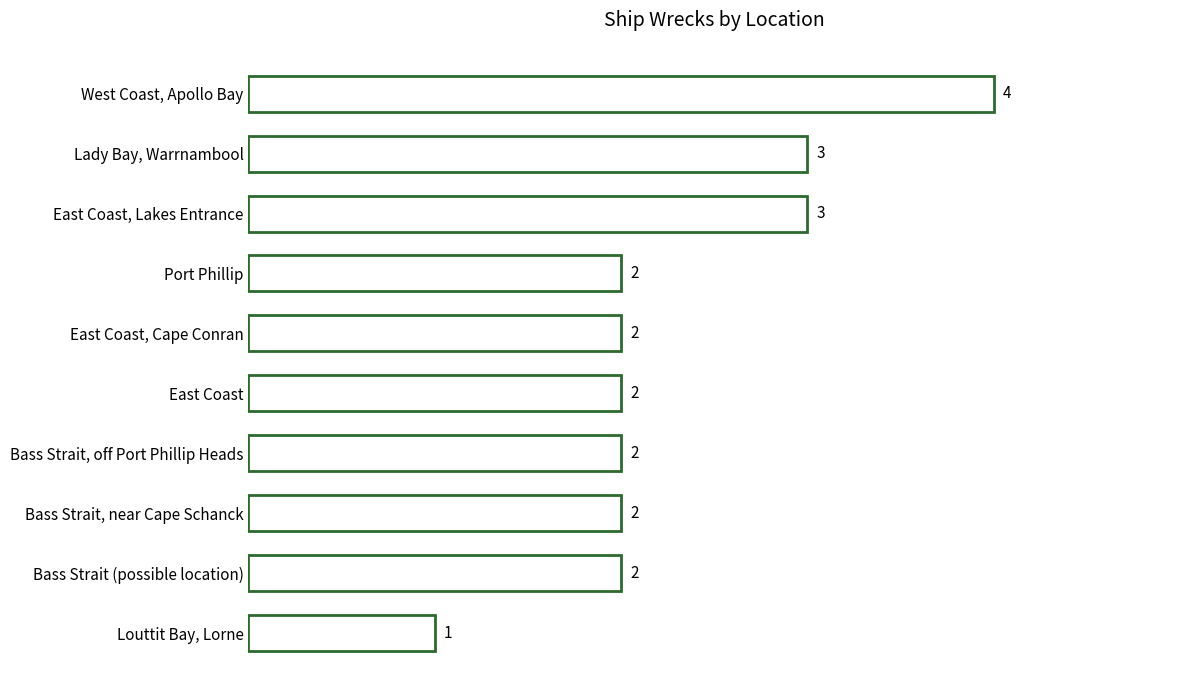

Are the bars horizontal?

Yes